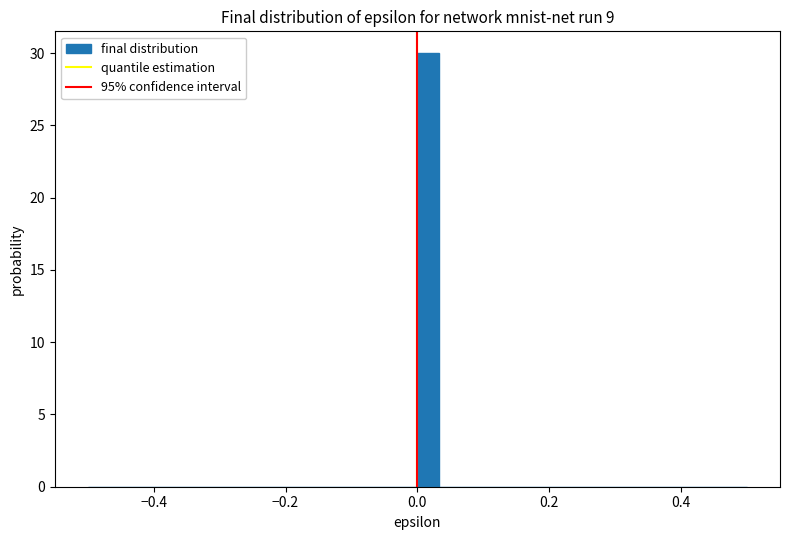

Read against the x-axis, roughly where is the centre of the tallest bar?

0.02